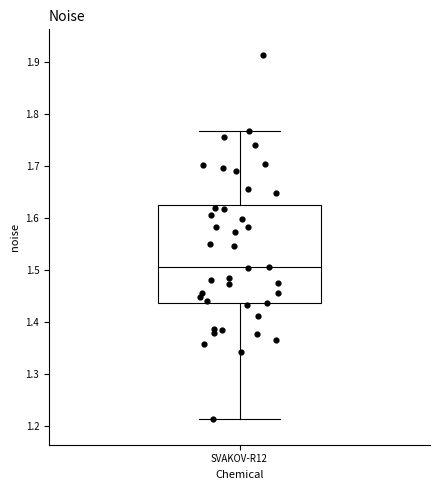

Where is the lower edge of the box for SVAKOV-R12 on the y-axis? The values are not printed on the chart, so give them approximately, as read against the axis.

1.44